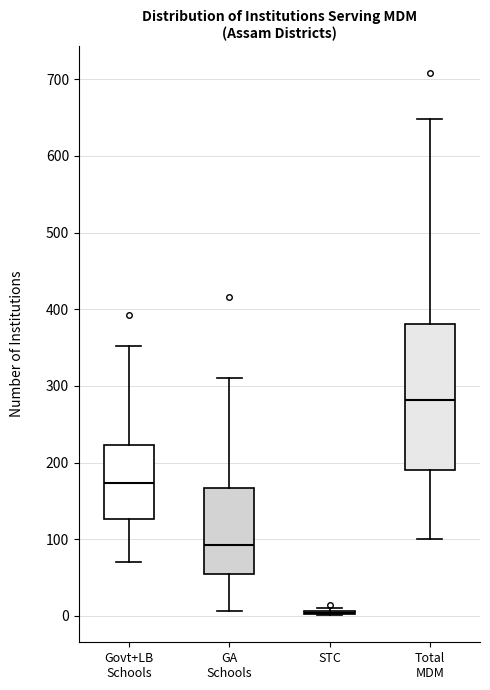

Reading left to right, transcribe this box plot: for each box, give where its median line is, the range the box spans, and where its two whiskers end, as read against the y-axis. The values are not printed on the chart, so give them approximately, as read against the axis.

Govt+LB Schools: median 170, box 130 to 220, whiskers 70 to 350
GA Schools: median 90, box 50 to 170, whiskers 10 to 310
STC: box collapsed to a line at 0, whiskers 0 to 10
Total MDM: median 280, box 190 to 380, whiskers 100 to 650